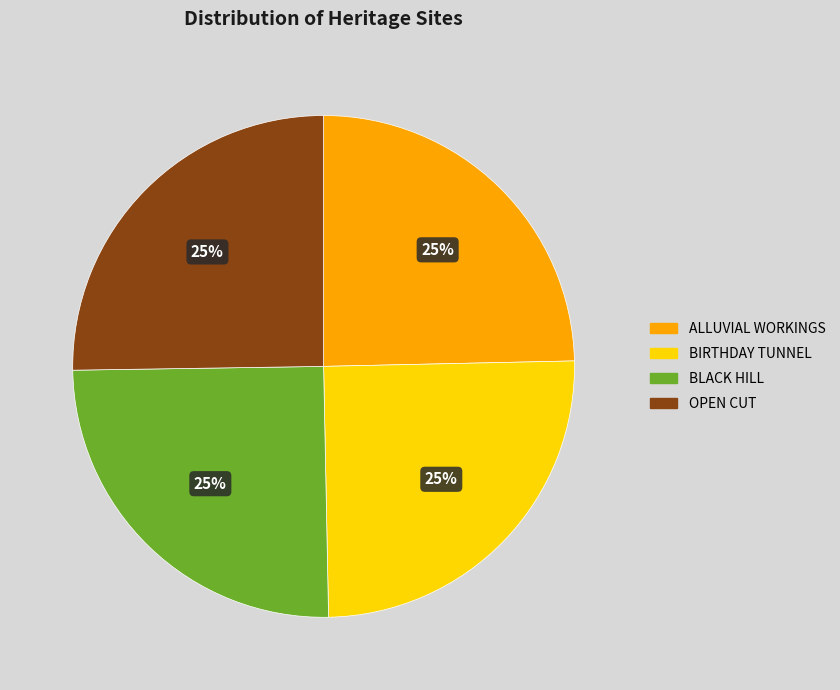

To the nearest percent, what is the combined percentage of BLACK HILL and OPEN CUT?

50%